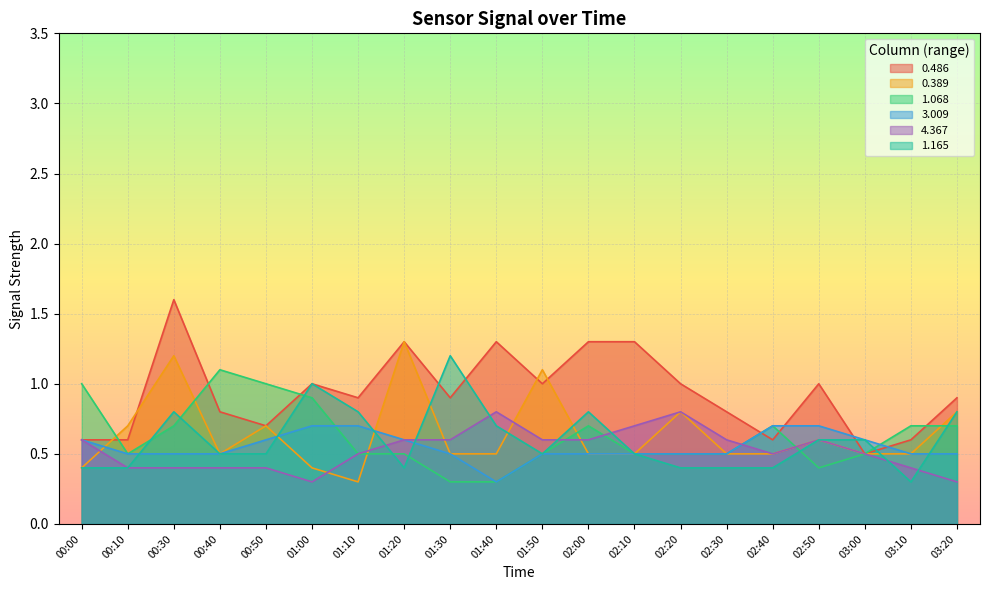

Reading right to left, transcribe all the data shown in this chart.

0.486: 03:20=0.9	03:10=0.6	03:00=0.5	02:50=1.0	02:40=0.6	02:30=0.8	02:20=1.0	02:10=1.3	02:00=1.3	01:50=1.0	01:40=1.3	01:30=0.9	01:20=1.3	01:10=0.9	01:00=1.0	00:50=0.7	00:40=0.8	00:30=1.6	00:10=0.6	00:00=0.6
0.389: 03:20=0.8	03:10=0.5	03:00=0.5	02:50=0.6	02:40=0.5	02:30=0.5	02:20=0.8	02:10=0.5	02:00=0.5	01:50=1.1	01:40=0.5	01:30=0.5	01:20=1.3	01:10=0.3	01:00=0.4	00:50=0.7	00:40=0.5	00:30=1.2	00:10=0.7	00:00=0.4
1.068: 03:20=0.7	03:10=0.7	03:00=0.5	02:50=0.4	02:40=0.7	02:30=0.5	02:20=0.5	02:10=0.5	02:00=0.7	01:50=0.5	01:40=0.3	01:30=0.3	01:20=0.5	01:10=0.5	01:00=0.9	00:50=1.0	00:40=1.1	00:30=0.7	00:10=0.5	00:00=1.0
3.009: 03:20=0.5	03:10=0.5	03:00=0.6	02:50=0.7	02:40=0.7	02:30=0.5	02:20=0.5	02:10=0.5	02:00=0.5	01:50=0.5	01:40=0.3	01:30=0.5	01:20=0.6	01:10=0.7	01:00=0.7	00:50=0.6	00:40=0.5	00:30=0.5	00:10=0.5	00:00=0.6
4.367: 03:20=0.3	03:10=0.4	03:00=0.5	02:50=0.6	02:40=0.5	02:30=0.6	02:20=0.8	02:10=0.7	02:00=0.6	01:50=0.6	01:40=0.8	01:30=0.6	01:20=0.6	01:10=0.5	01:00=0.3	00:50=0.4	00:40=0.4	00:30=0.4	00:10=0.4	00:00=0.6
1.165: 03:20=0.8	03:10=0.3	03:00=0.6	02:50=0.6	02:40=0.4	02:30=0.4	02:20=0.4	02:10=0.5	02:00=0.8	01:50=0.5	01:40=0.7	01:30=1.2	01:20=0.4	01:10=0.8	01:00=1.0	00:50=0.5	00:40=0.5	00:30=0.8	00:10=0.4	00:00=0.4